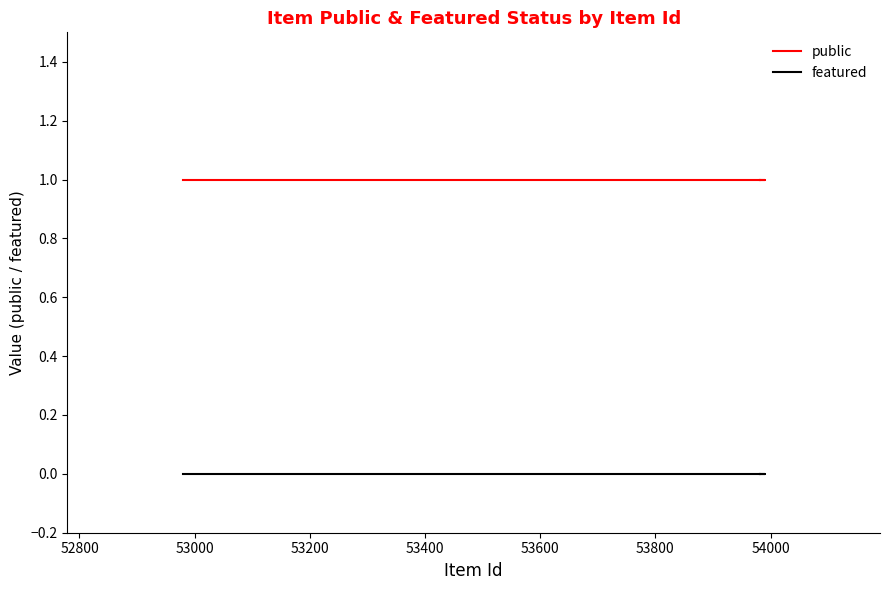

What are all the series names shown in the legend?

public, featured